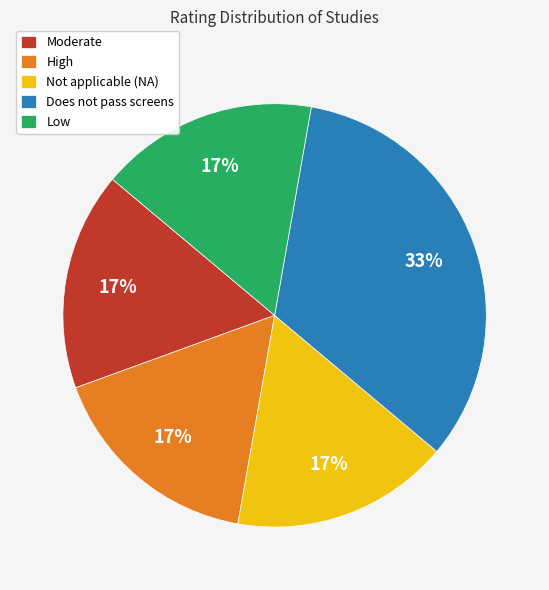

How many segments does this pie chart have?

5